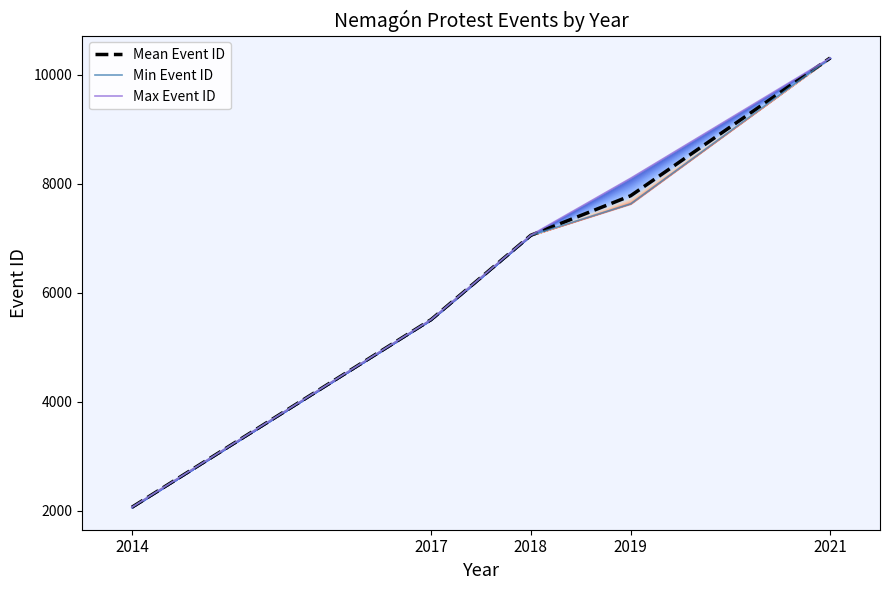

What is the sum of the Min Event ID values at 2018 and 2019?

14687.0